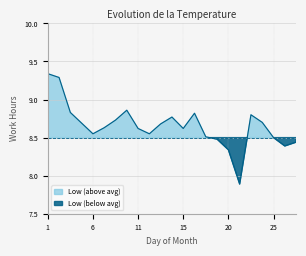

The chart shows a value of 11.4 at 19. True or false?

False